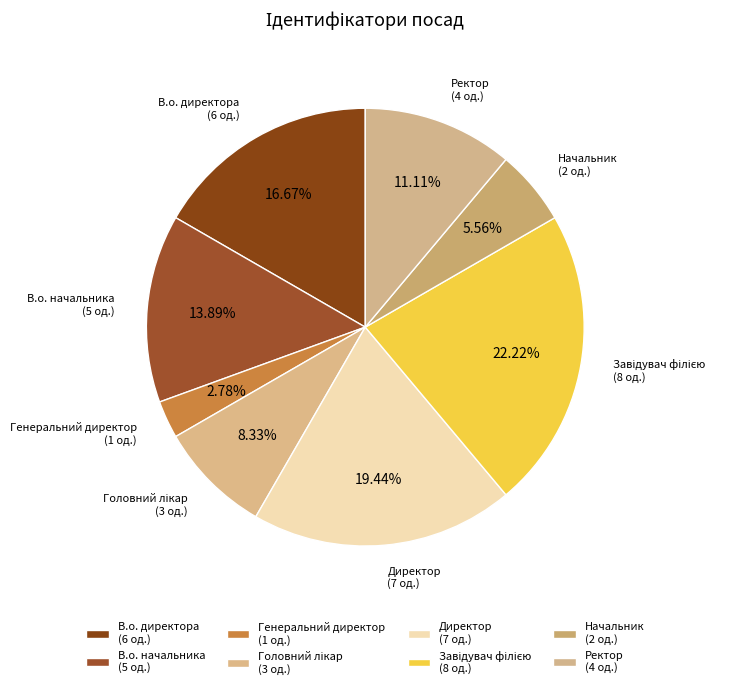

True or false: Директор accounts for 8% of the total.

False